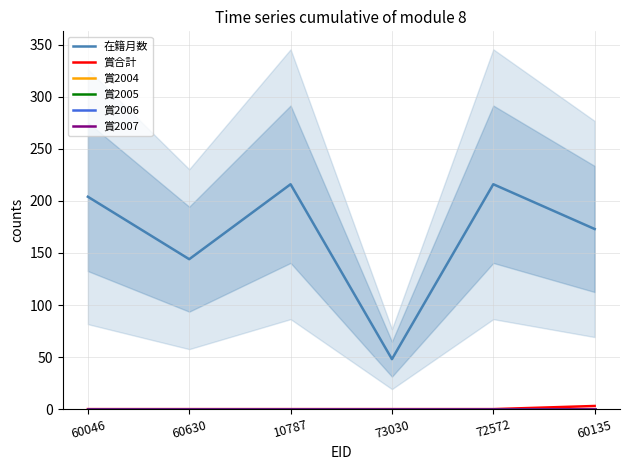

Is the value of 賞2006 at 60046 greater than the value of 在籍月数 at 73030?

No